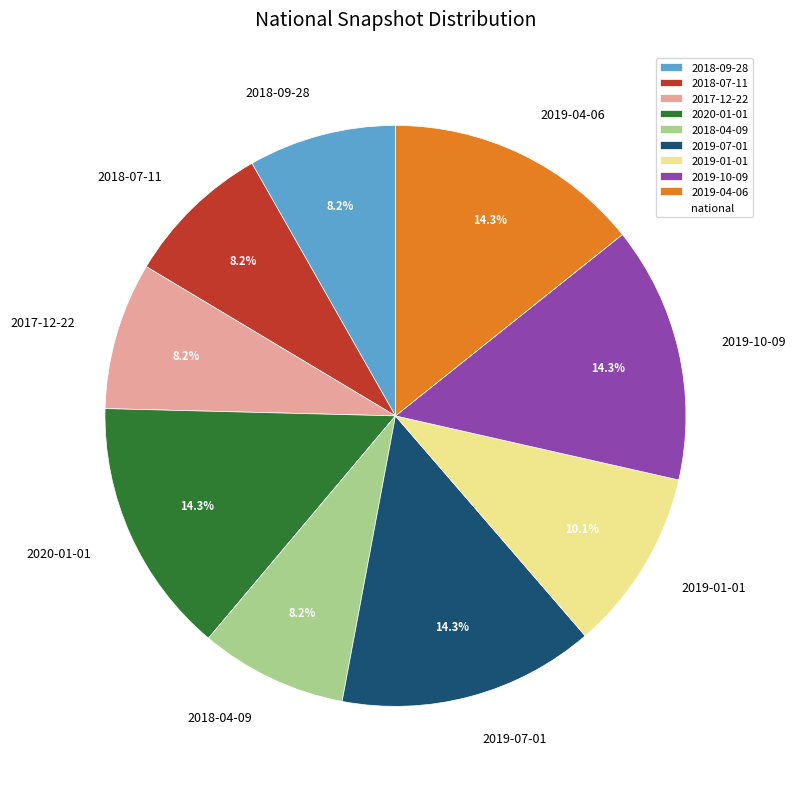

To the nearest percent, what is the average slice percentage?

11%